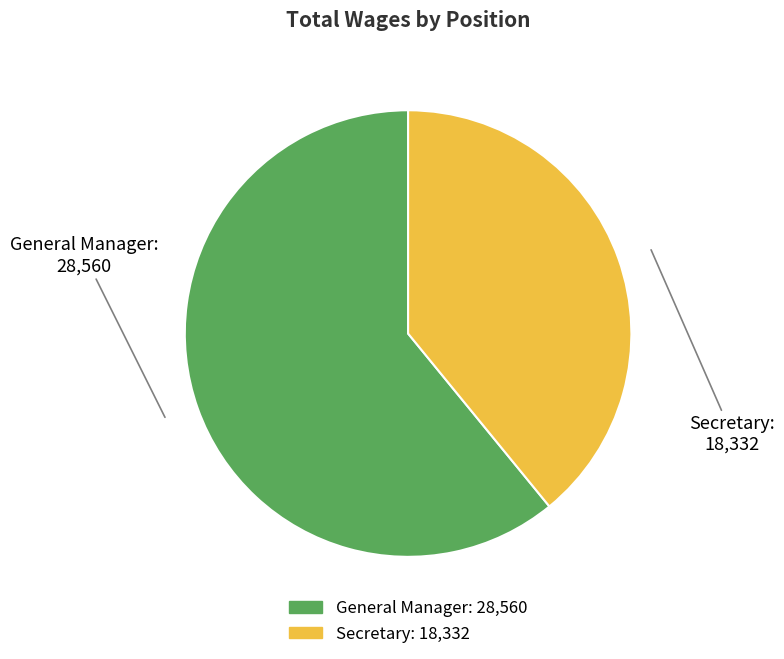

Rank the categories by value from lowest to highest.

Secretary, General Manager